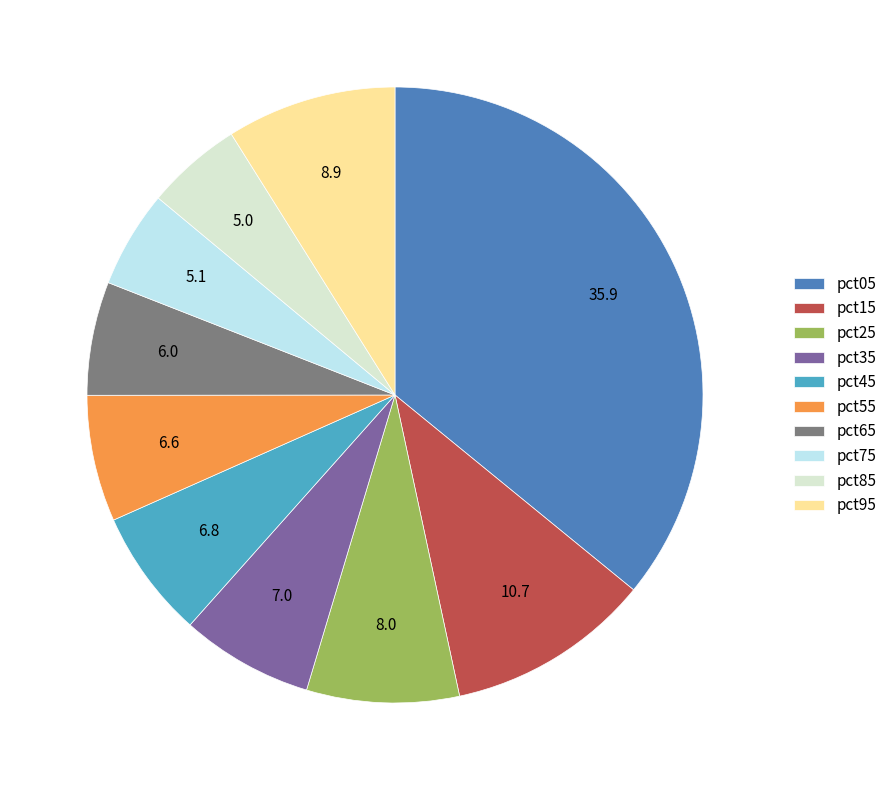

Is it true that pct95 is 9% of the pie?

True